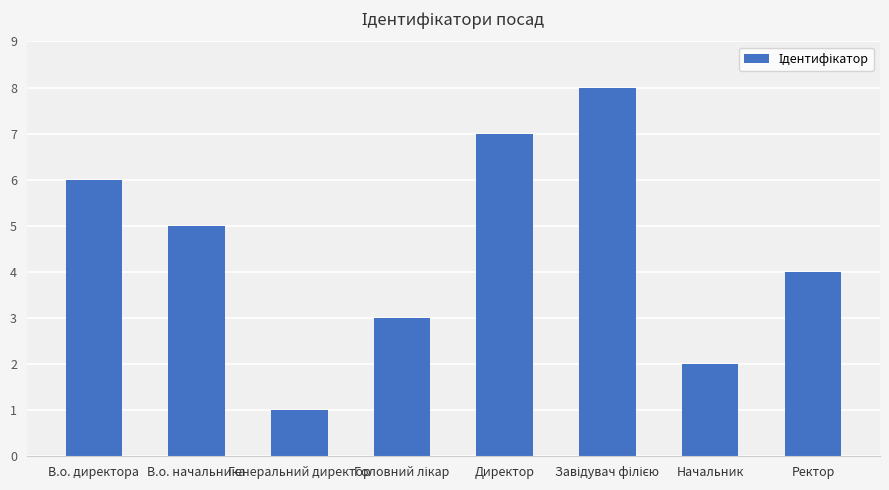

What is the greatest value displayed?

8